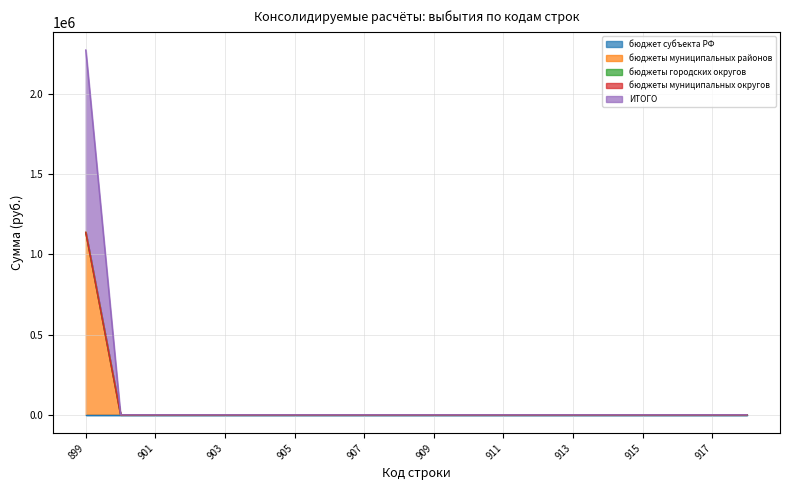

Reading left to right, list all the values displayed in this chart.

бюджет субъекта РФ: 899=0	900=0	901=0	902=0	903=0	904=0	905=0	906=0	907=0	908=0	909=0	910=0	911=0	912=0	913=0	914=0	915=0	916=0	917=0	918=0
бюджеты муниципальных районов: 899=1136500	900=0	901=0	902=0	903=0	904=0	905=0	906=0	907=0	908=0	909=0	910=0	911=0	912=0	913=0	914=0	915=0	916=0	917=0	918=0
бюджеты городских округов: 899=0	900=0	901=0	902=0	903=0	904=0	905=0	906=0	907=0	908=0	909=0	910=0	911=0	912=0	913=0	914=0	915=0	916=0	917=0	918=0
бюджеты муниципальных округов: 899=0	900=0	901=0	902=0	903=0	904=0	905=0	906=0	907=0	908=0	909=0	910=0	911=0	912=0	913=0	914=0	915=0	916=0	917=0	918=0
ИТОГО: 899=1136500	900=0	901=0	902=0	903=0	904=0	905=0	906=0	907=0	908=0	909=0	910=0	911=0	912=0	913=0	914=0	915=0	916=0	917=0	918=0